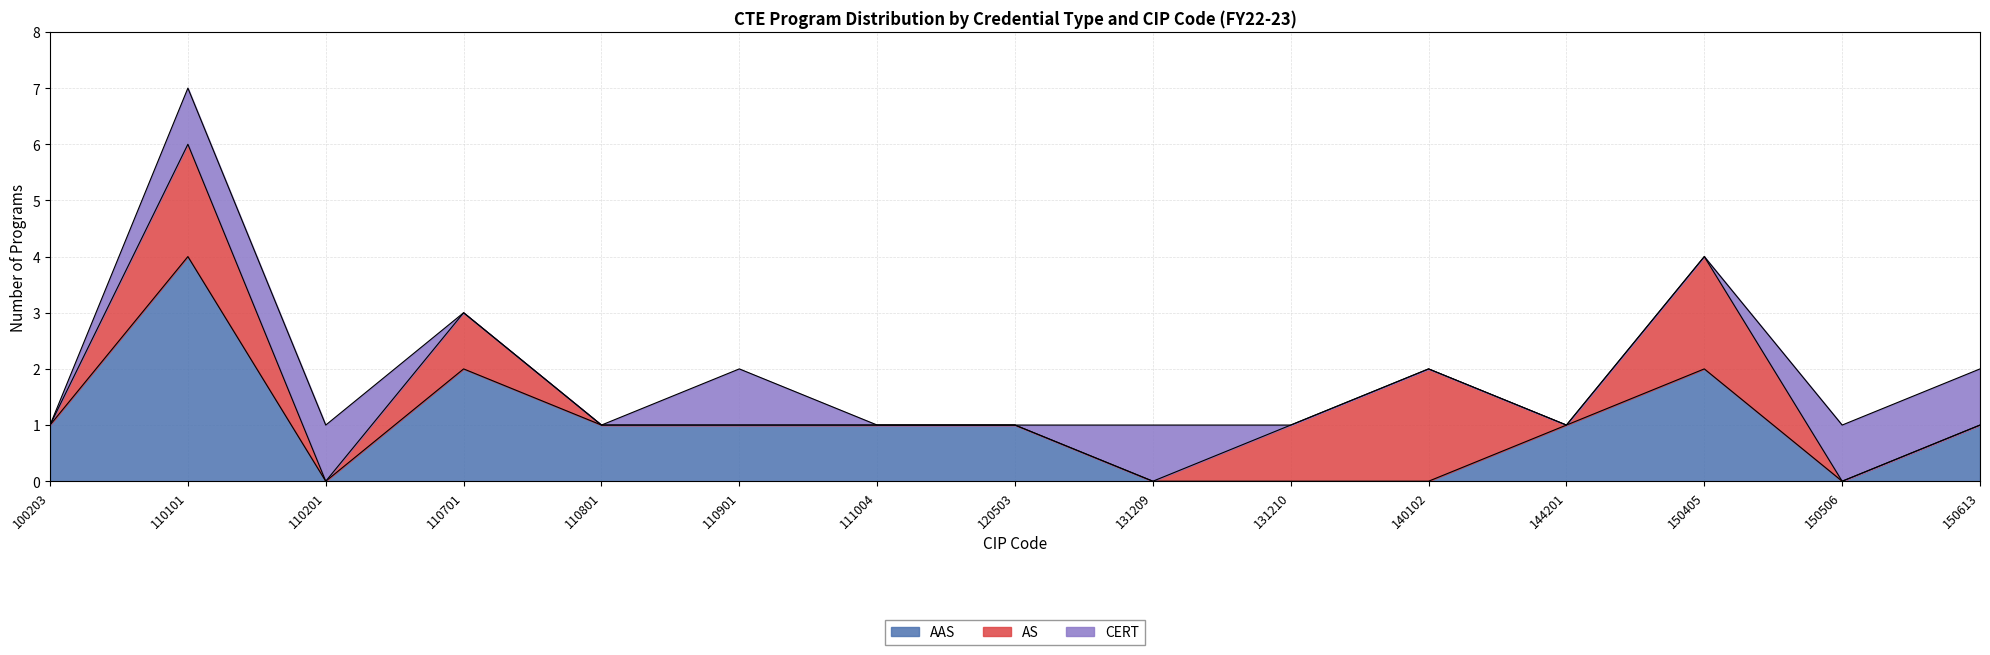

What is the total value across all series at 150405?

4